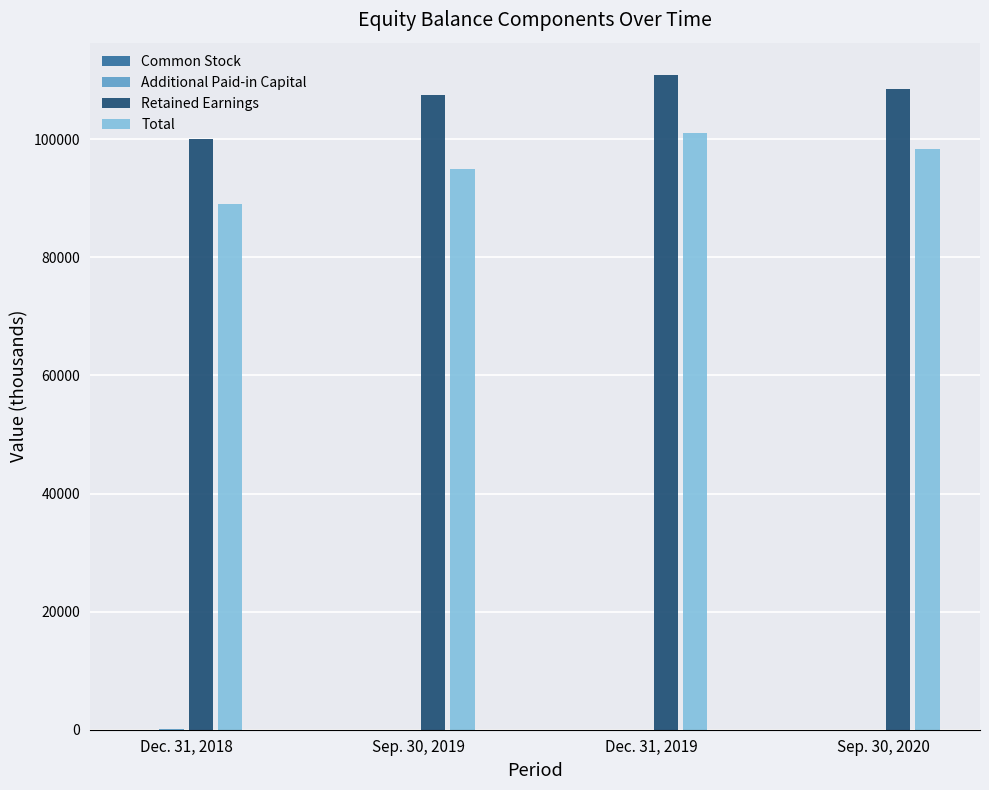

What is the highest value of the Total series?

101092